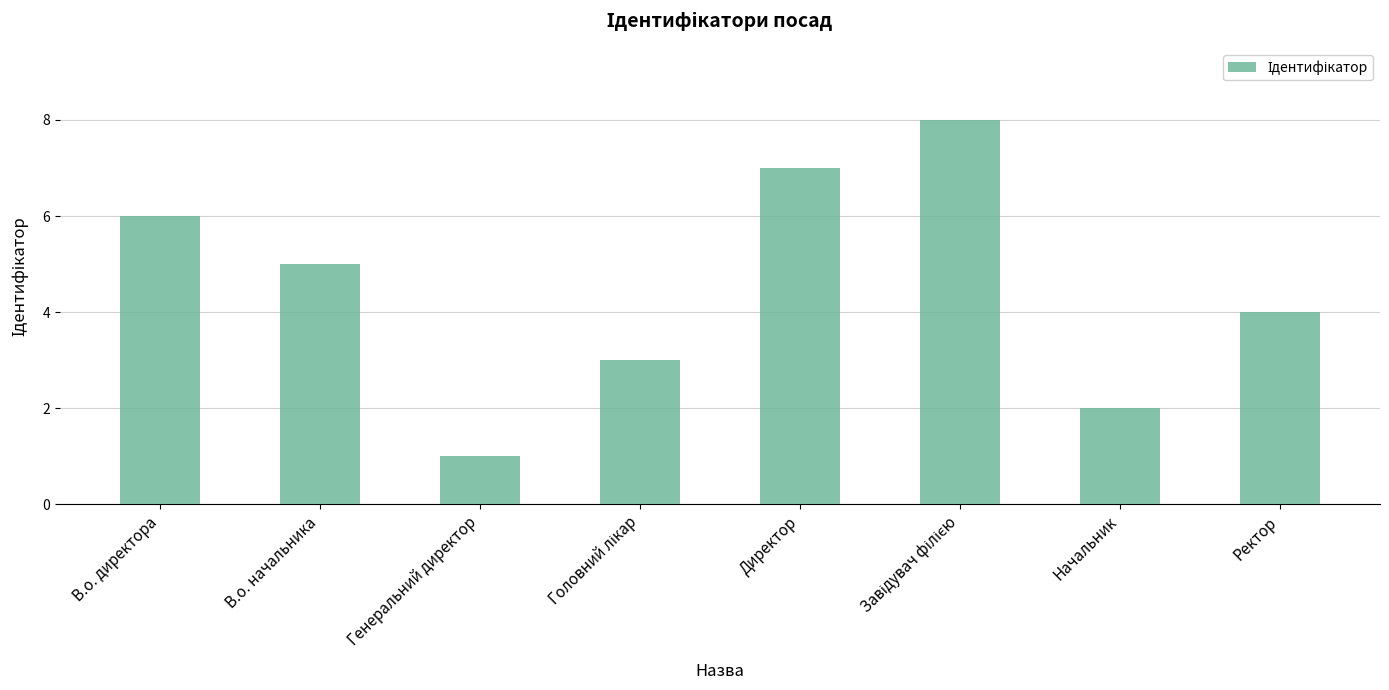

What position from the right is Начальник?

2